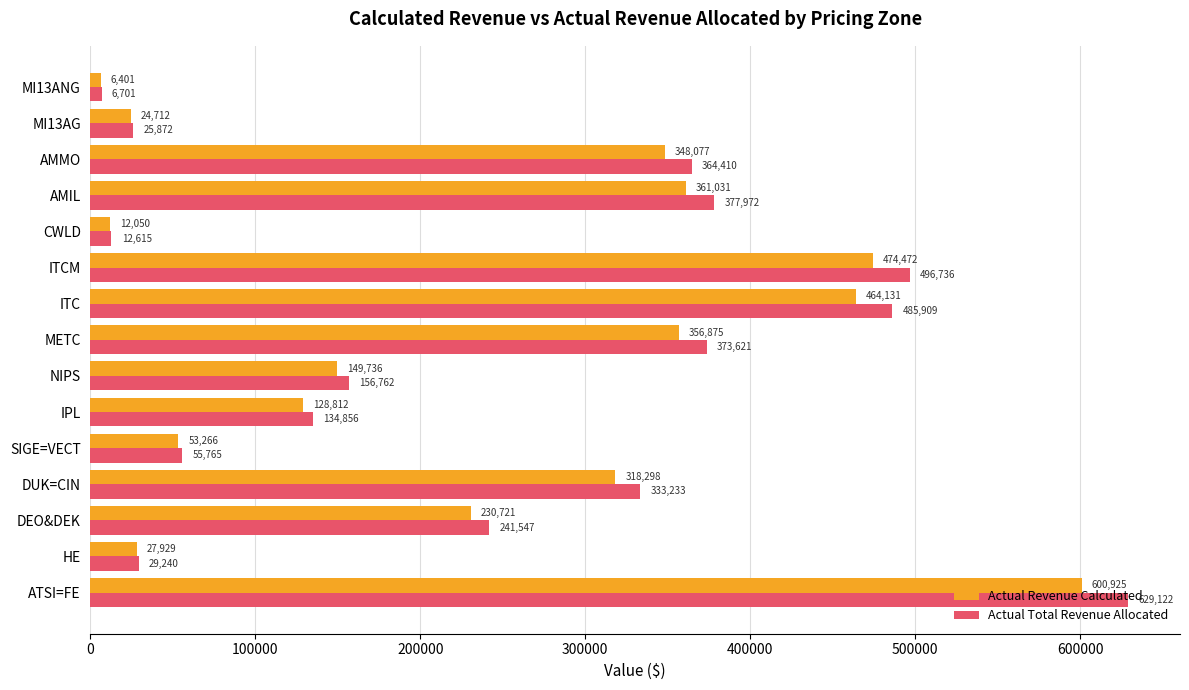

Is the value of Actual Revenue Calculated at IPL greater than the value of Actual Total Revenue Allocated at HE?

Yes